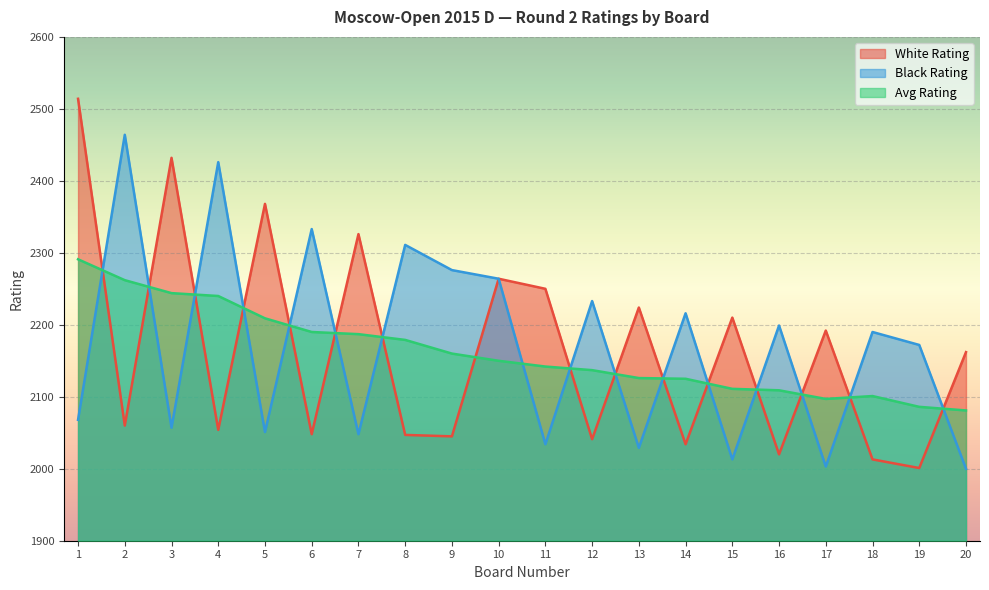

Does the chart display data point markers on the line(s)?

No